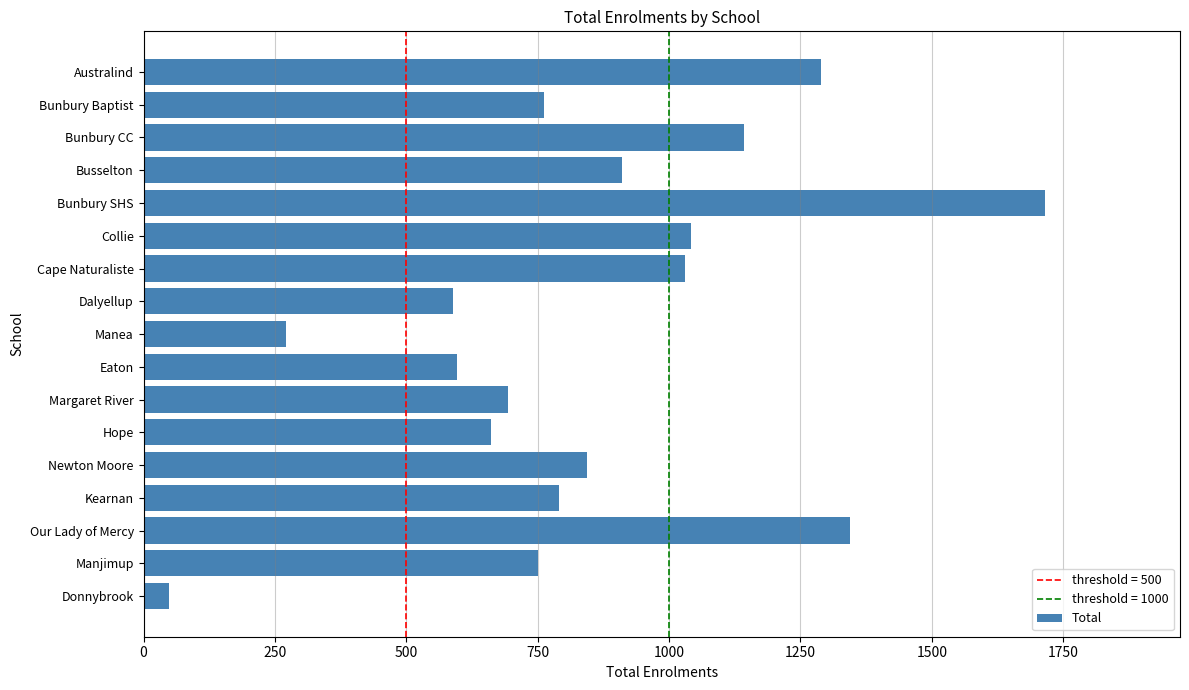

What is the ratio of the value at Bunbury Baptist to the value at Dalyellup?

1.3